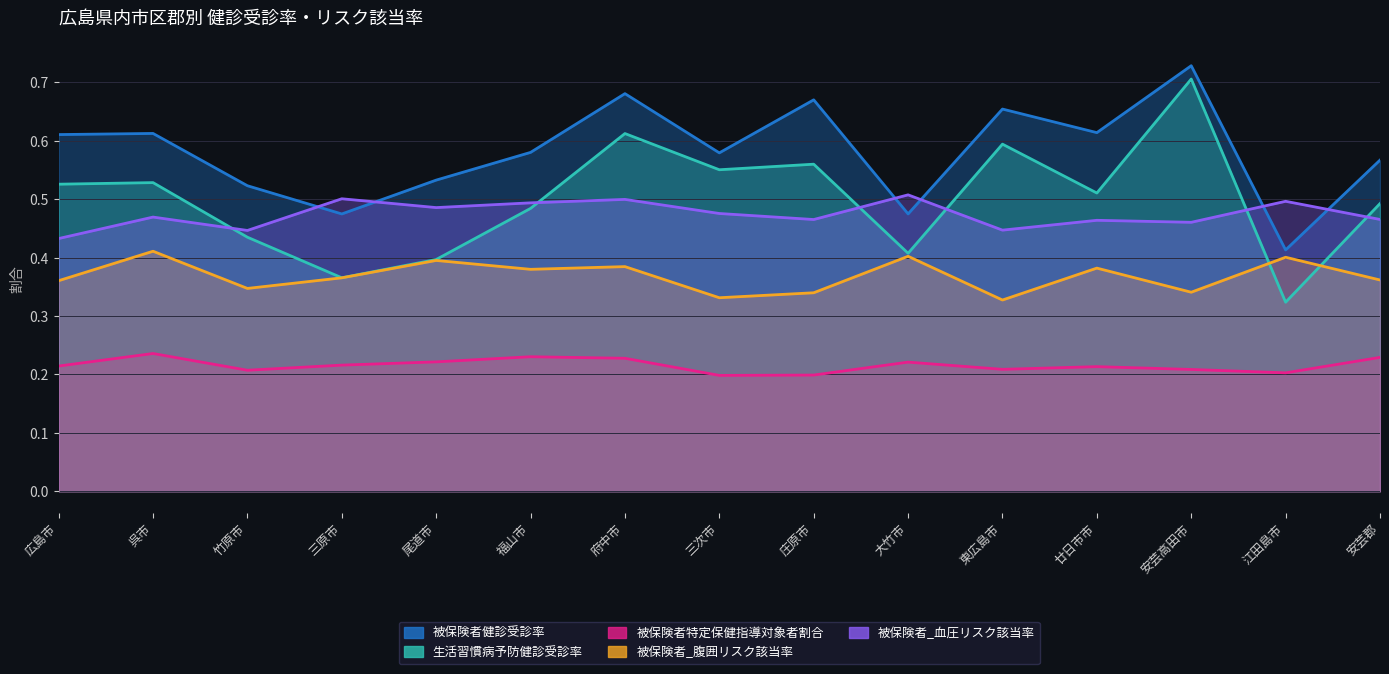

The 生活習慣病予防健診受診率 series shows 0.4 at 大竹市. True or false?

True